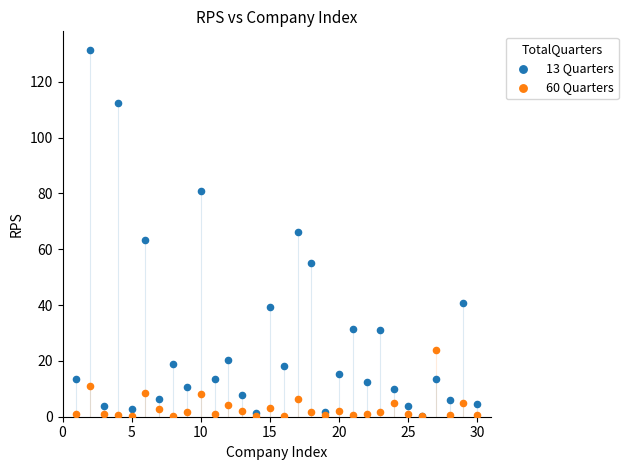

Which series reaches the maximum Y coordinate?

13 Quarters